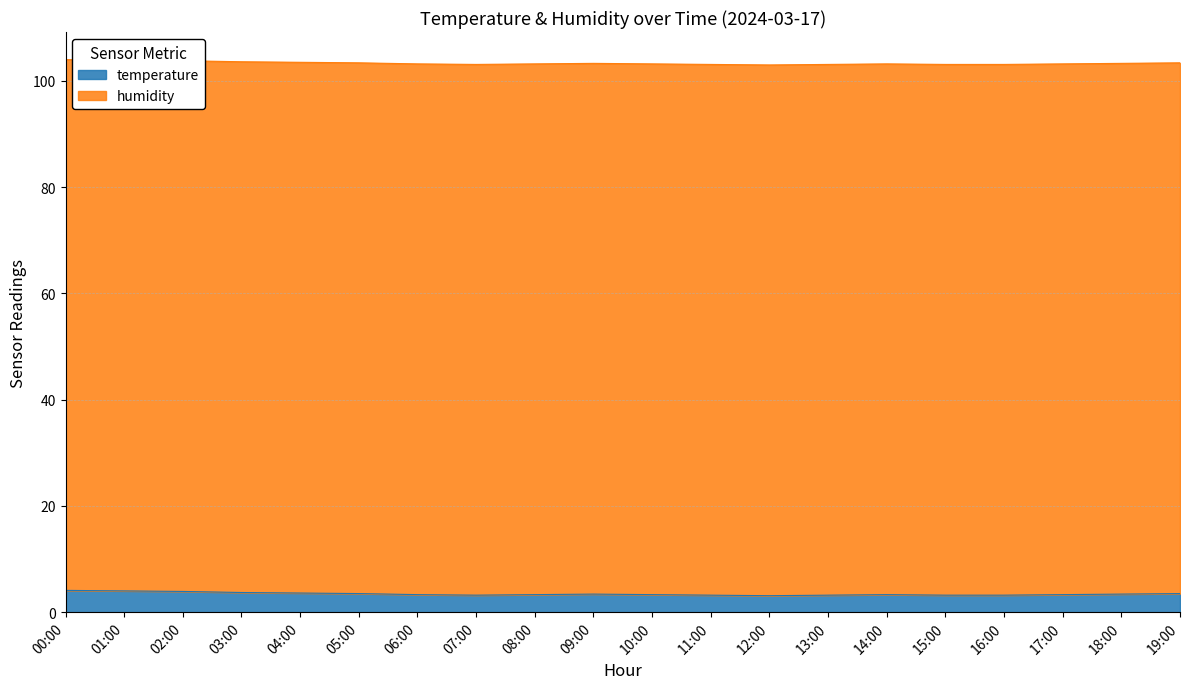

True or false: there are more than 0 points higher than both neighbors.

True